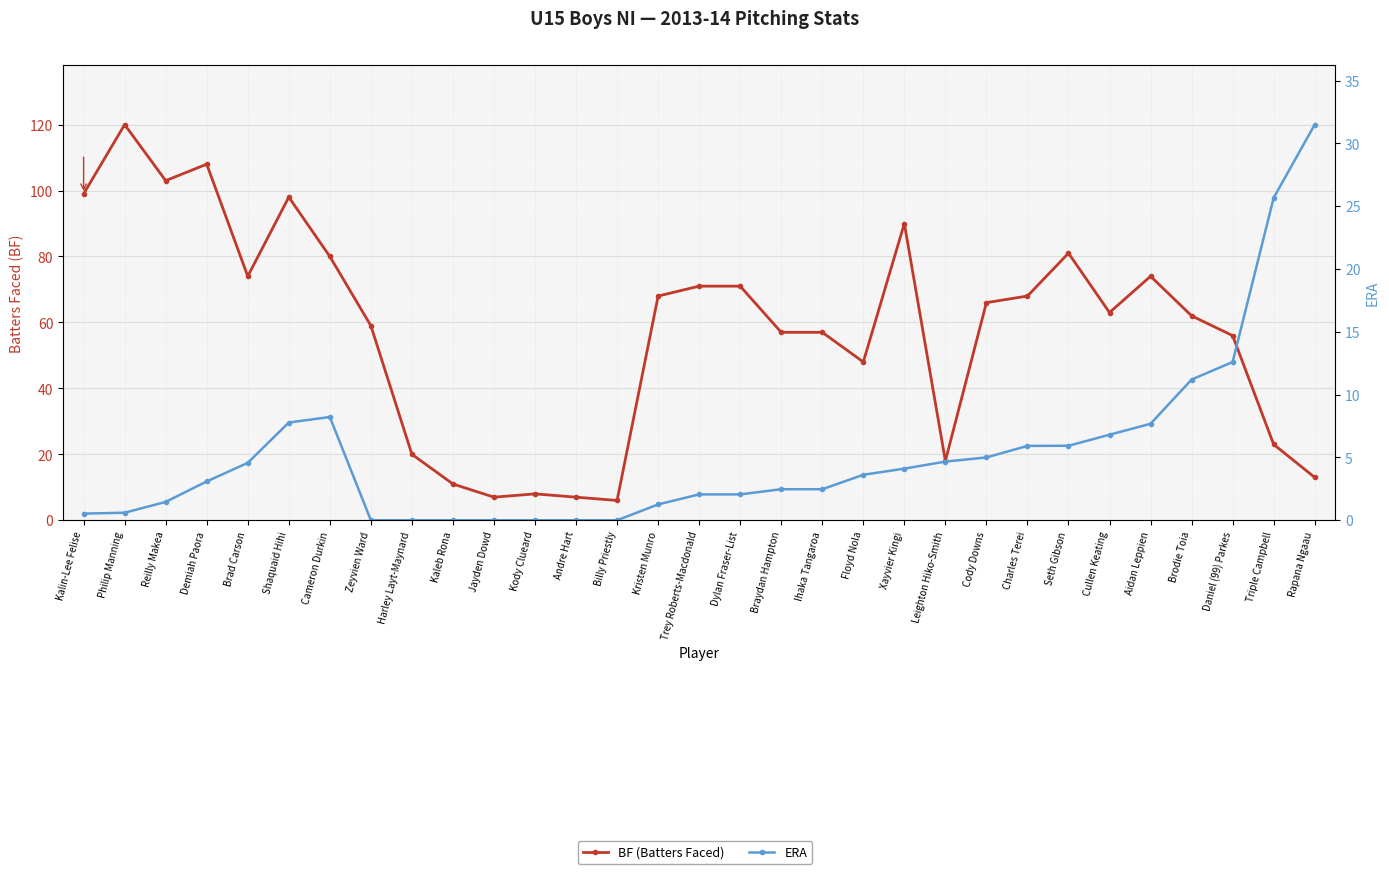

Rank the series by their average value, from lowest to highest.

ERA, BF (Batters Faced)